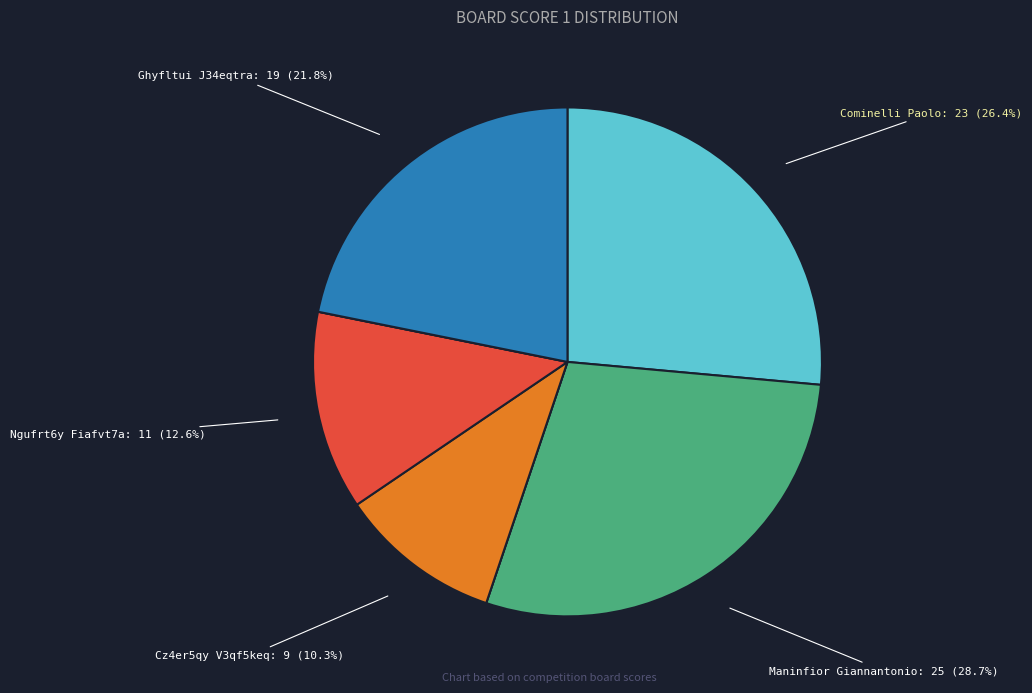

Does any single category account for the majority?

No